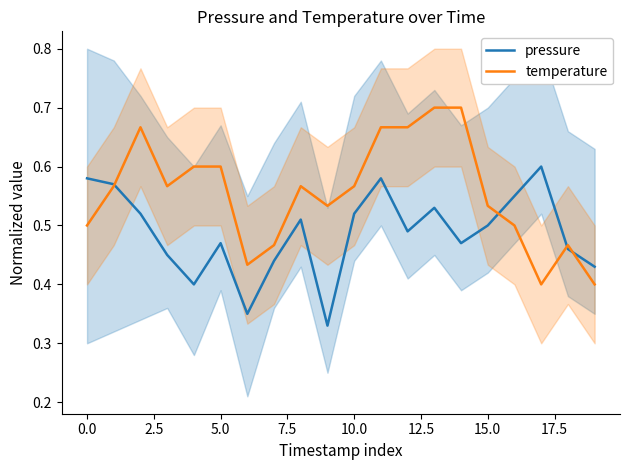

The pressure series shows 0.1 at 14. True or false?

False